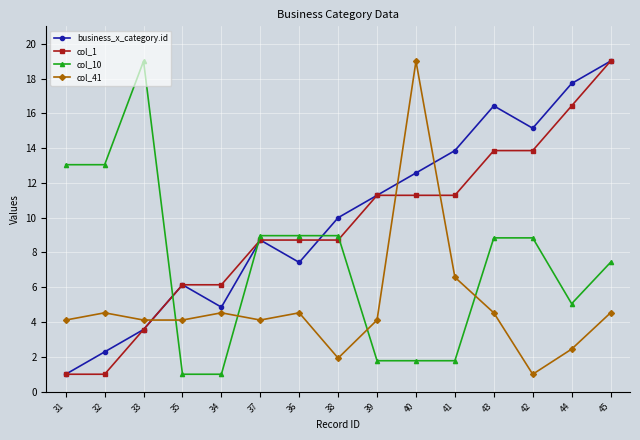

What is the value of the col_10 point at the 4th from the left?

1.0